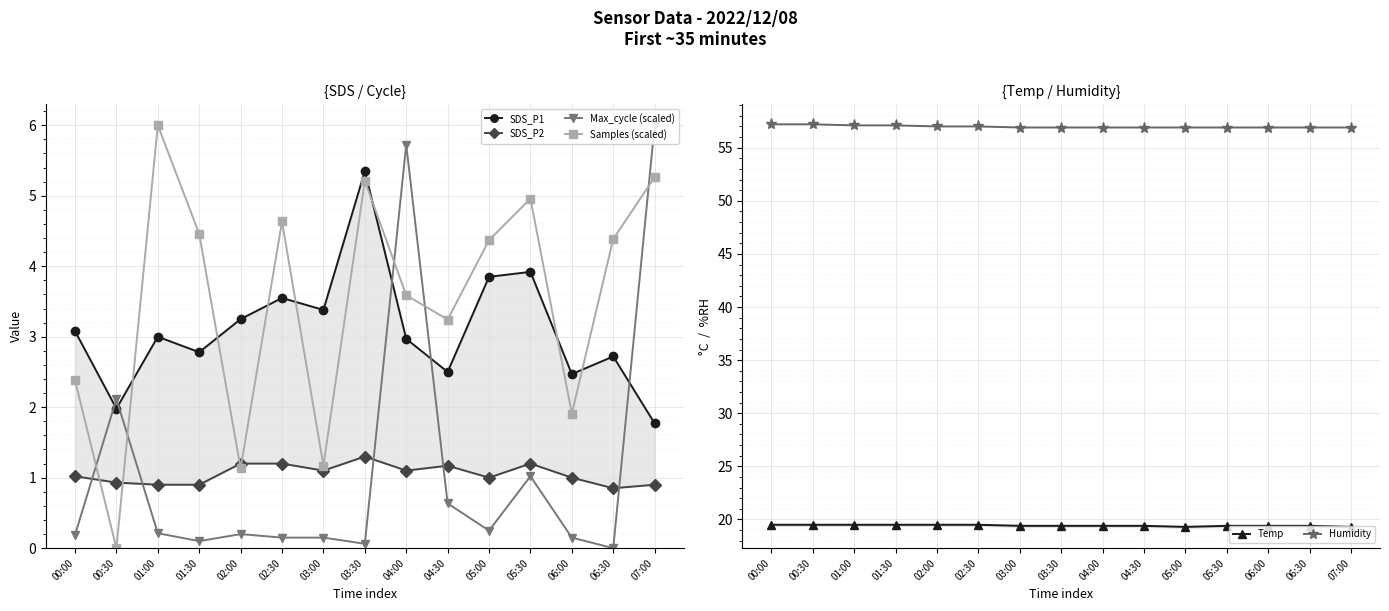

Which series has the largest total across all categories?

Humidity